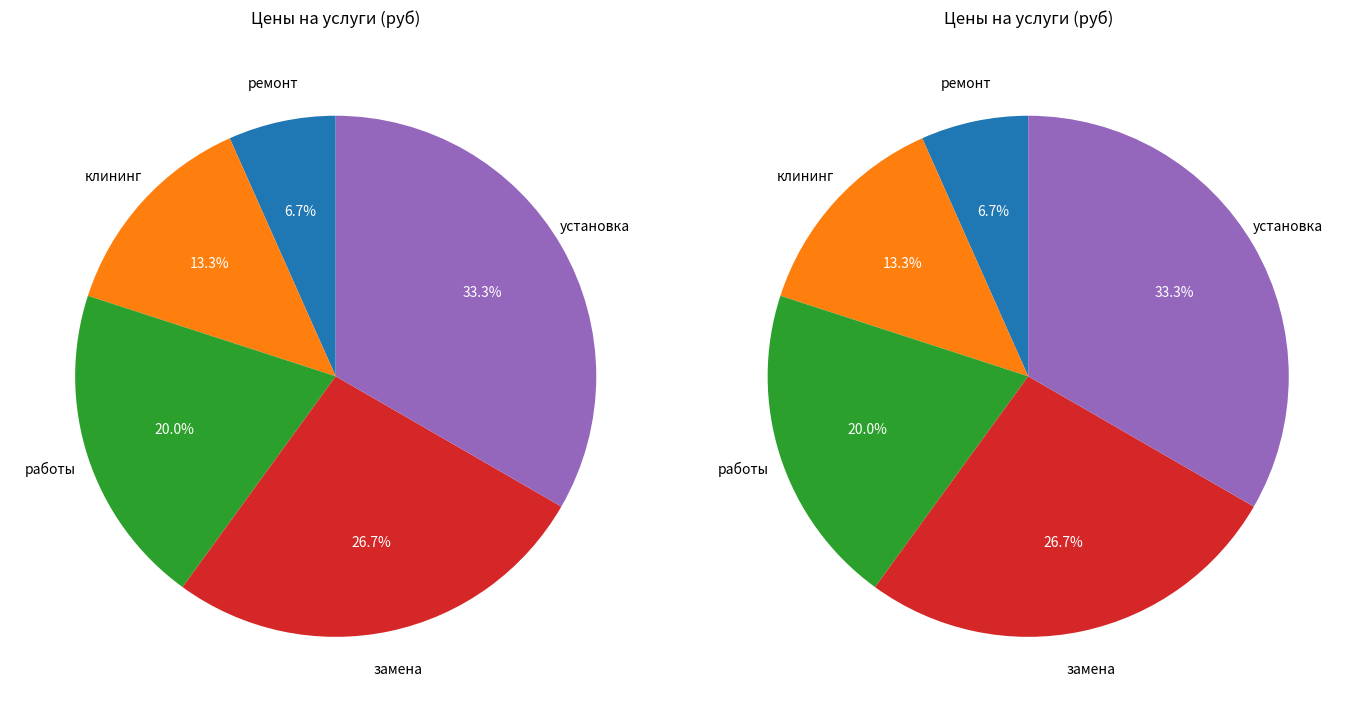

Is the sum of замена and ремонт greater than half?

No